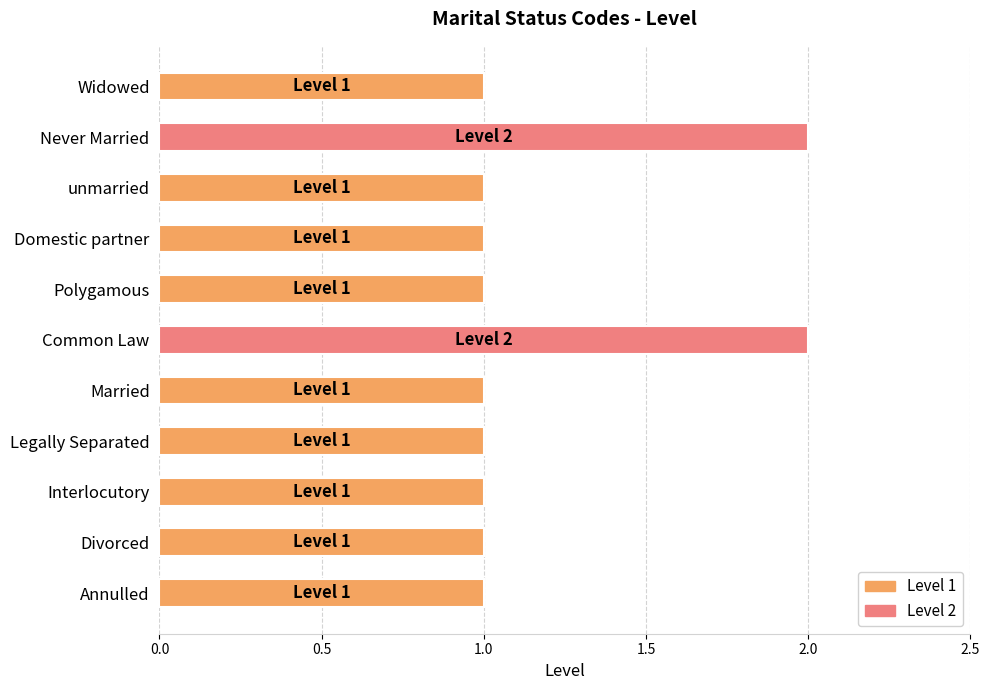

How many values are between 1 and 2?

11